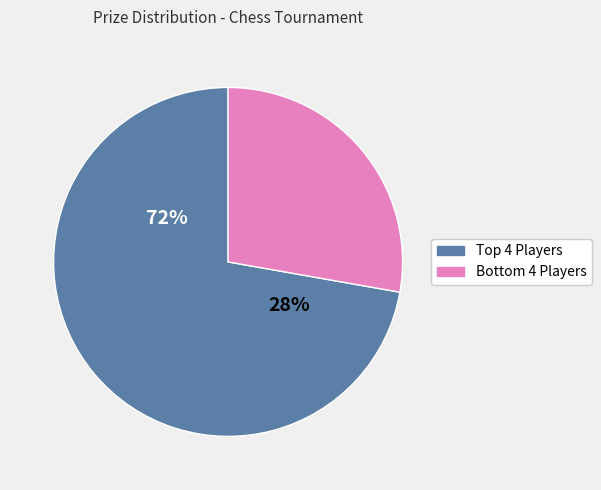

Is it true that S2efgfzi Acugpyga is 25% of the pie?

False